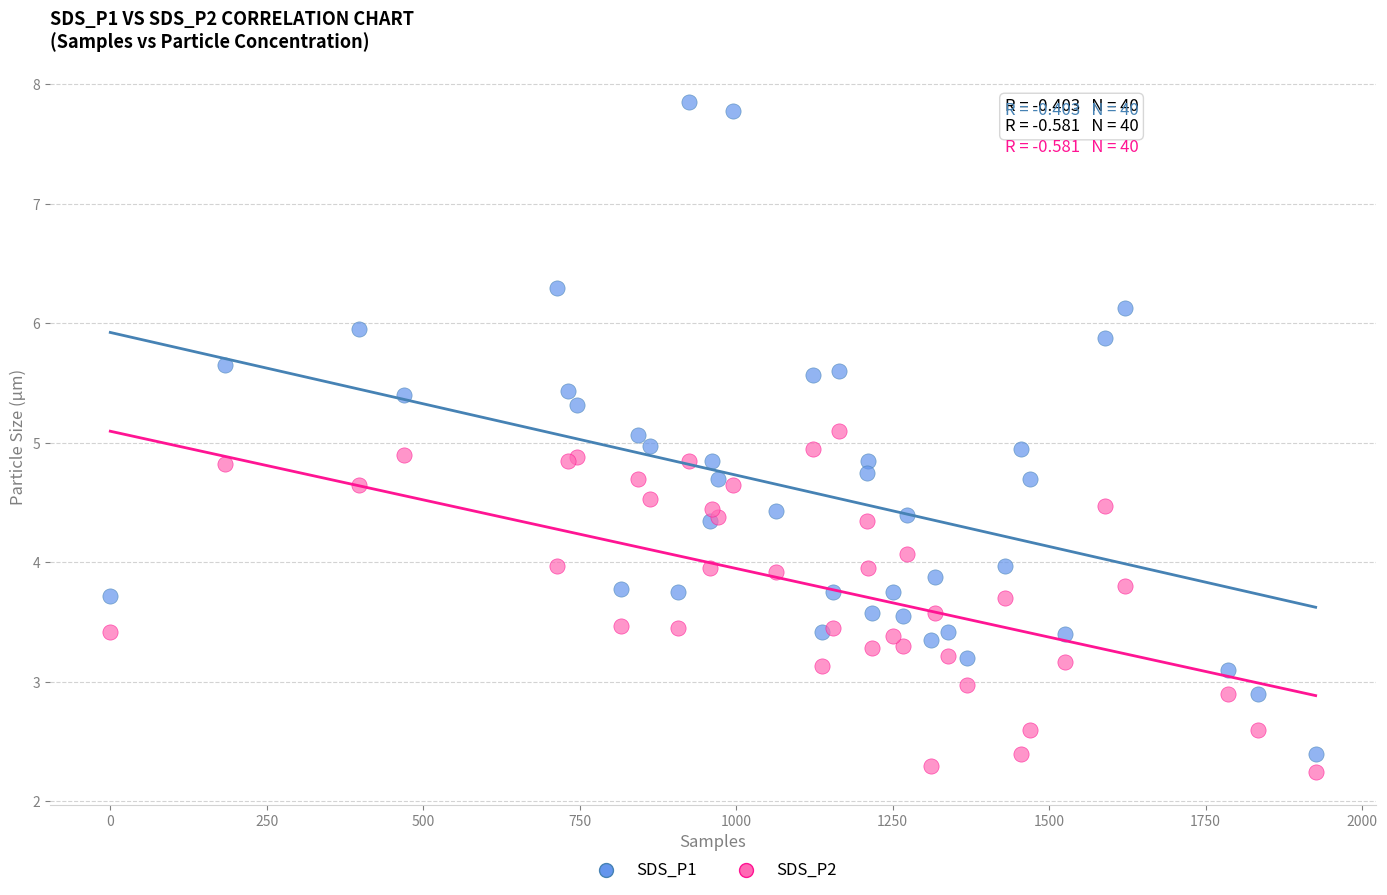

Which series reaches the maximum Y coordinate?

SDS_P1